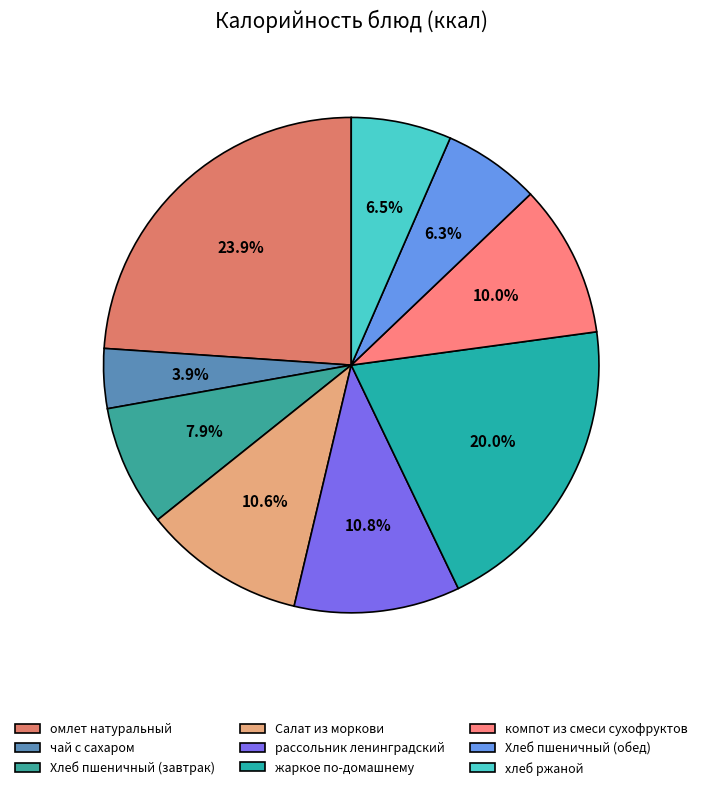

To the nearest percent, what is the combined percentage of чай с сахаром and компот из смеси сухофруктов?

14%